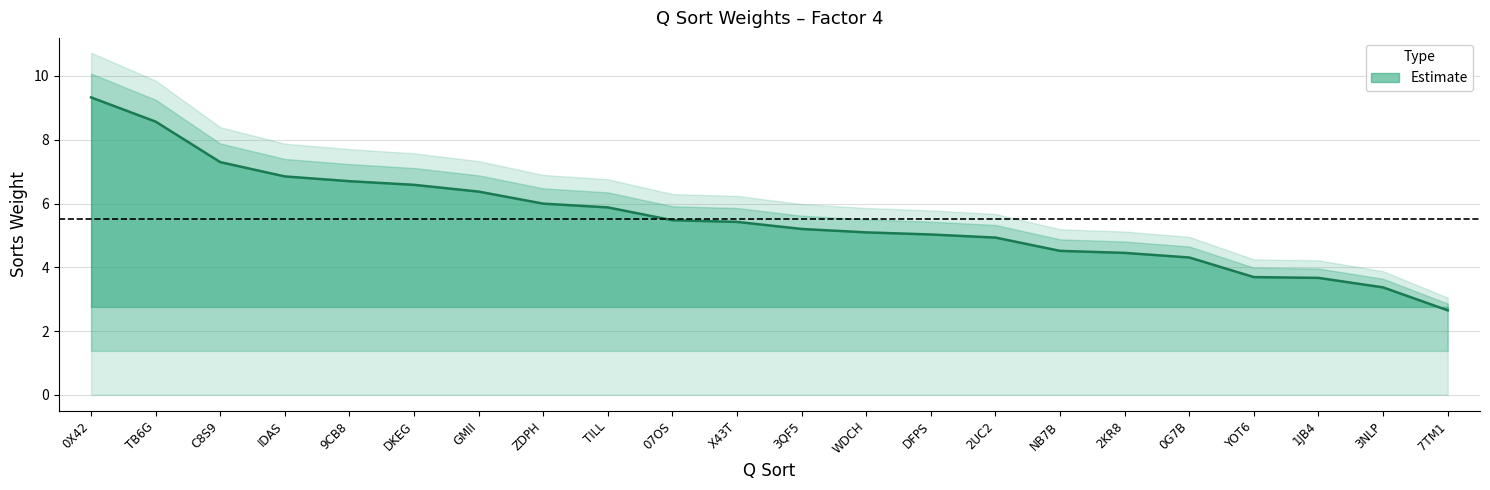

What is the change in value from IDAS to TILL?

-1.0